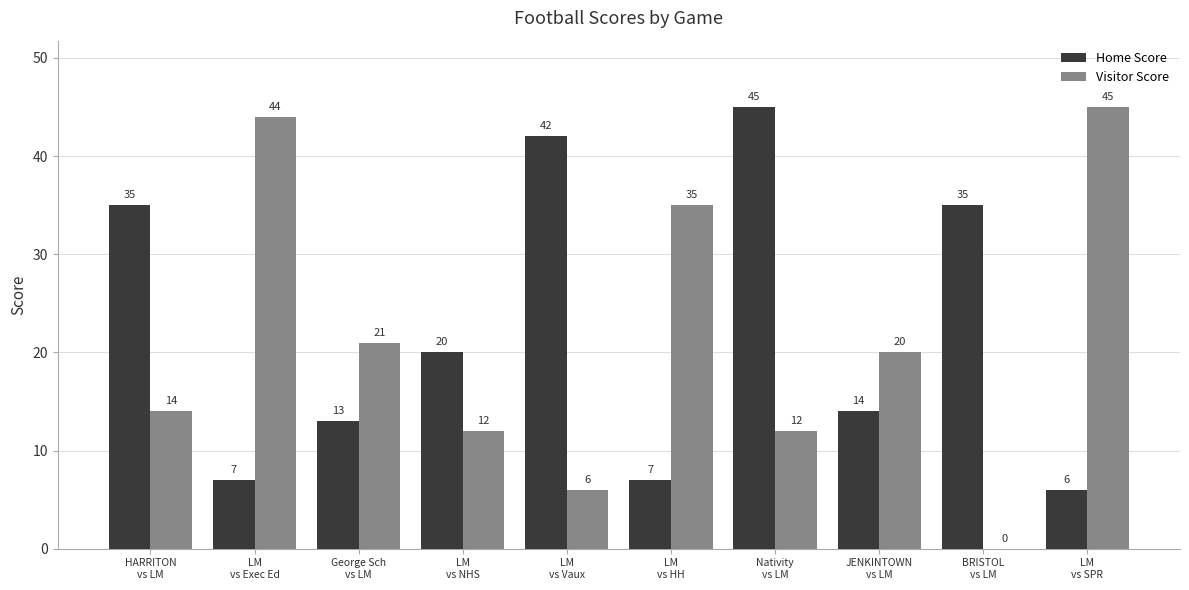

What is the total value across all series at George Sch
vs LM?

34